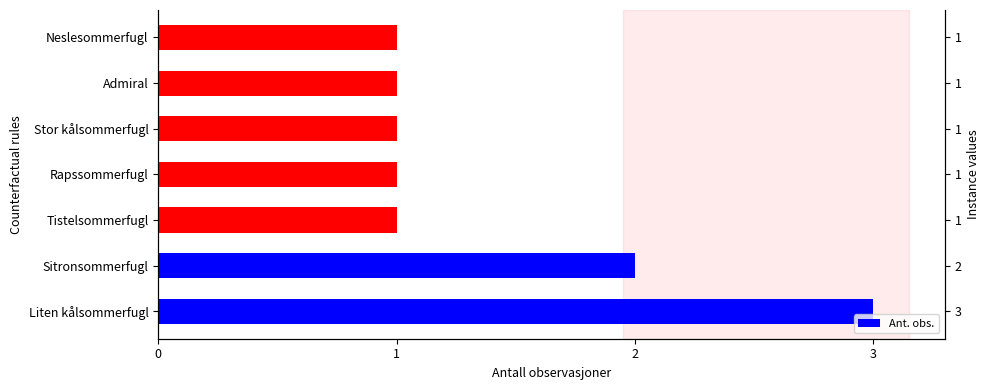

What is the change in value from Sitronsommerfugl to Neslesommerfugl?

-1